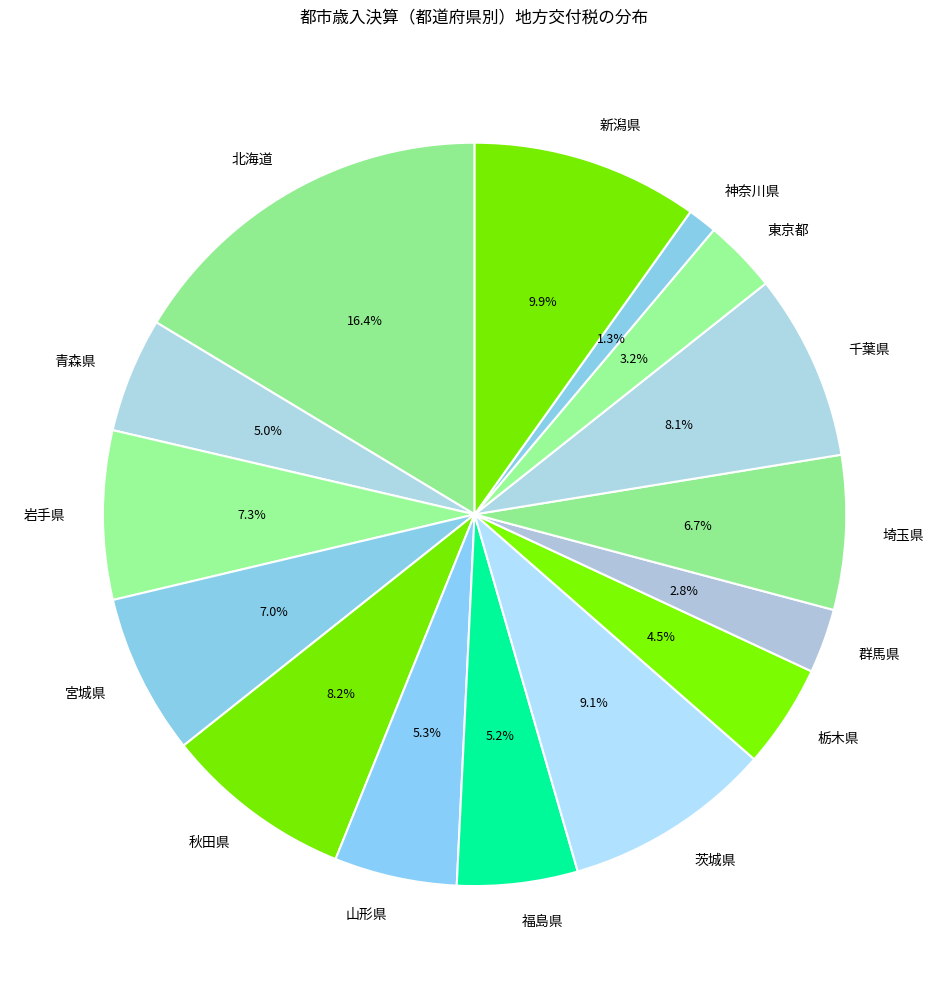

What is the smallest slice in the pie chart?

神奈川県